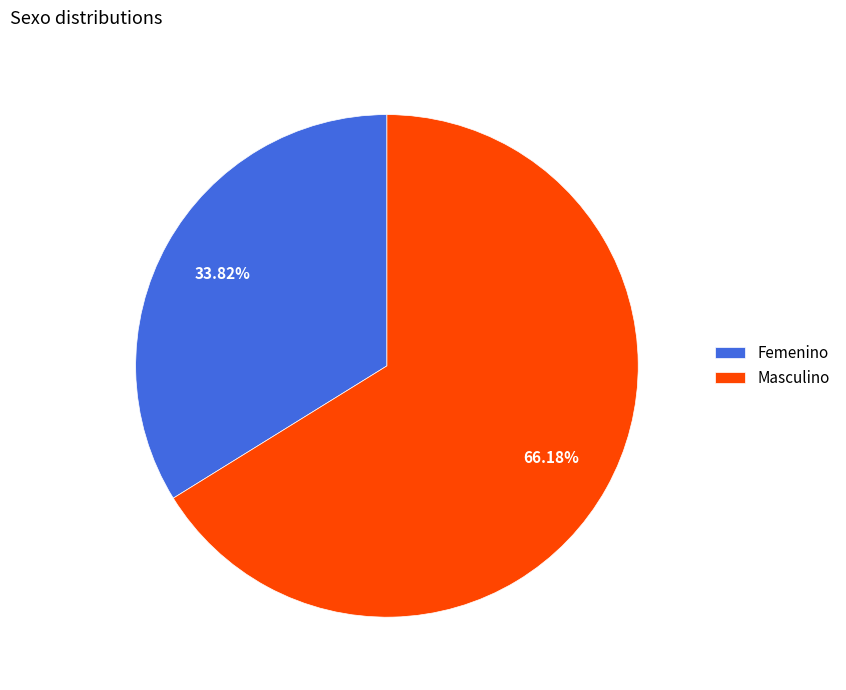

Does any single category account for the majority?

Yes